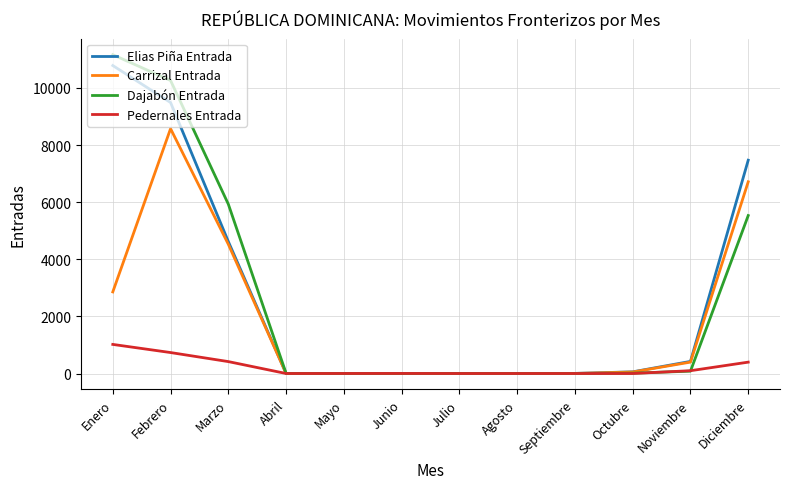

At which category is the sum across all series the highest?

Febrero